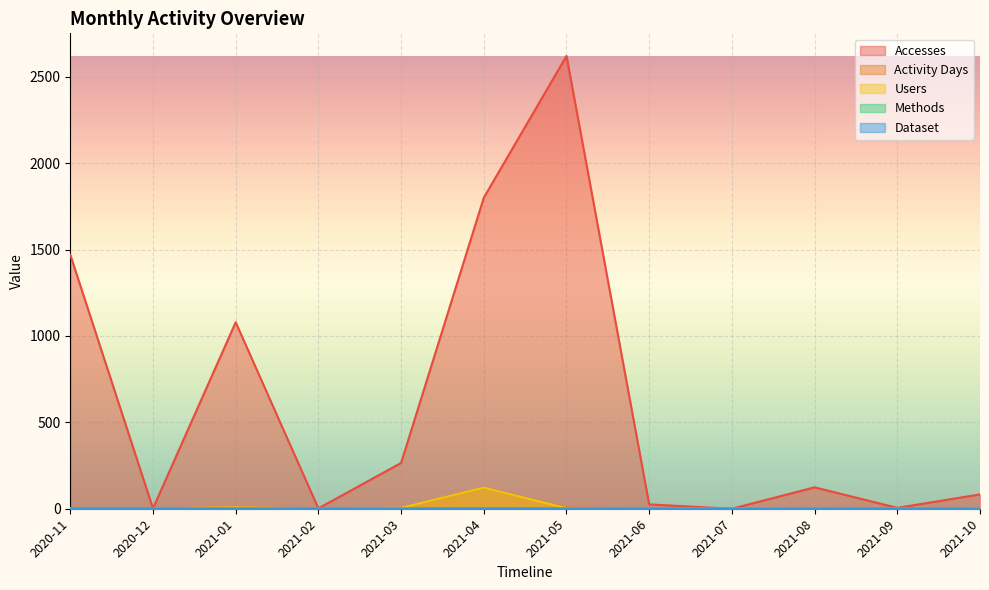

Reading right to left, list all the values displayed in this chart.

Accesses: 83	5	124	0	25	2620	1800	265	2	1079	2	1470
Activity Days: 3	3	2	0	1	7	122	5	2	9	2	3
Users: 3	3	2	0	1	3	122	5	1	8	2	1
Methods: 1	2	1	0	1	1	1	1	1	2	2	1
Dataset: 1	1	1	0	1	1	1	1	1	1	1	1